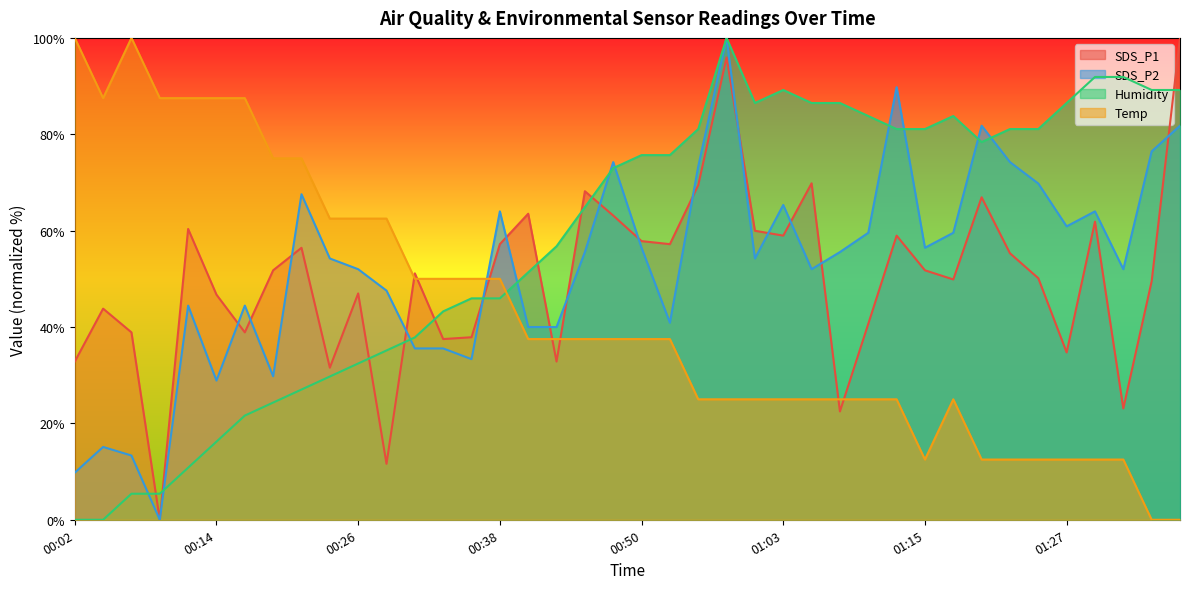

Where do SDS_P1 and SDS_P2 first cross each other?

00:14 and 00:16